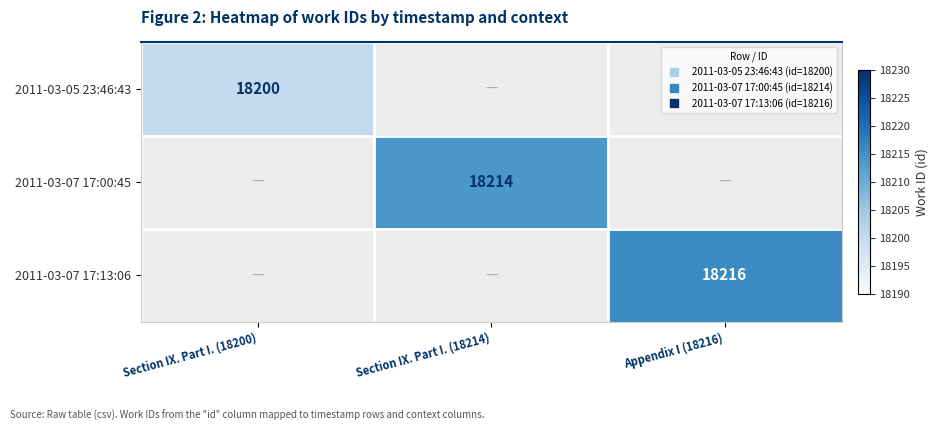

At how many categories does at least one series exceed 18215?

1